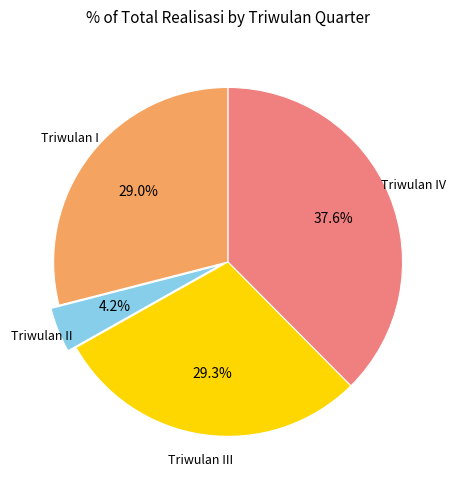

Does any single category account for the majority?

No